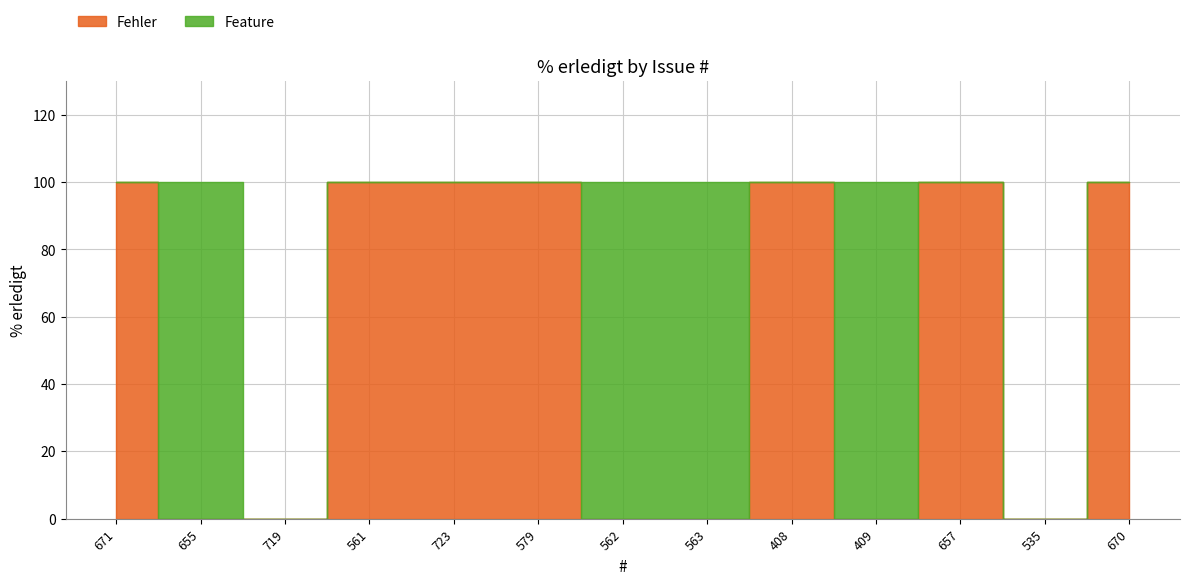

What is the value of the 2nd point from the left?

100